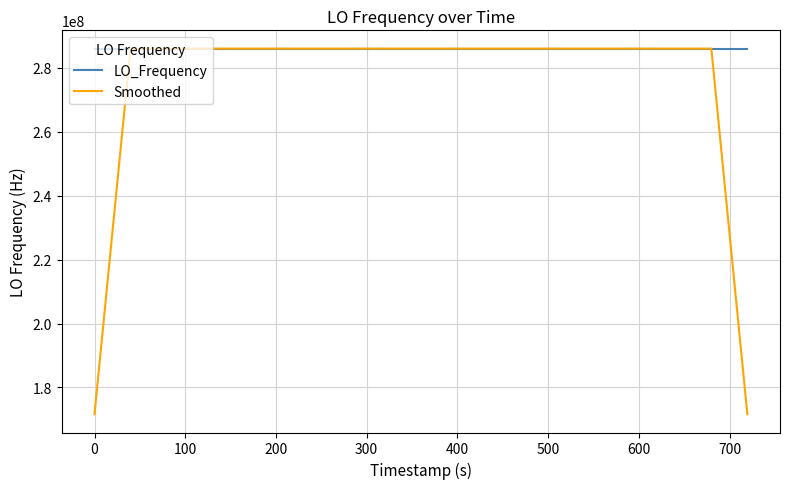

After their last crossing, which series has the higher values: LO_Frequency or Smoothed?

LO_Frequency